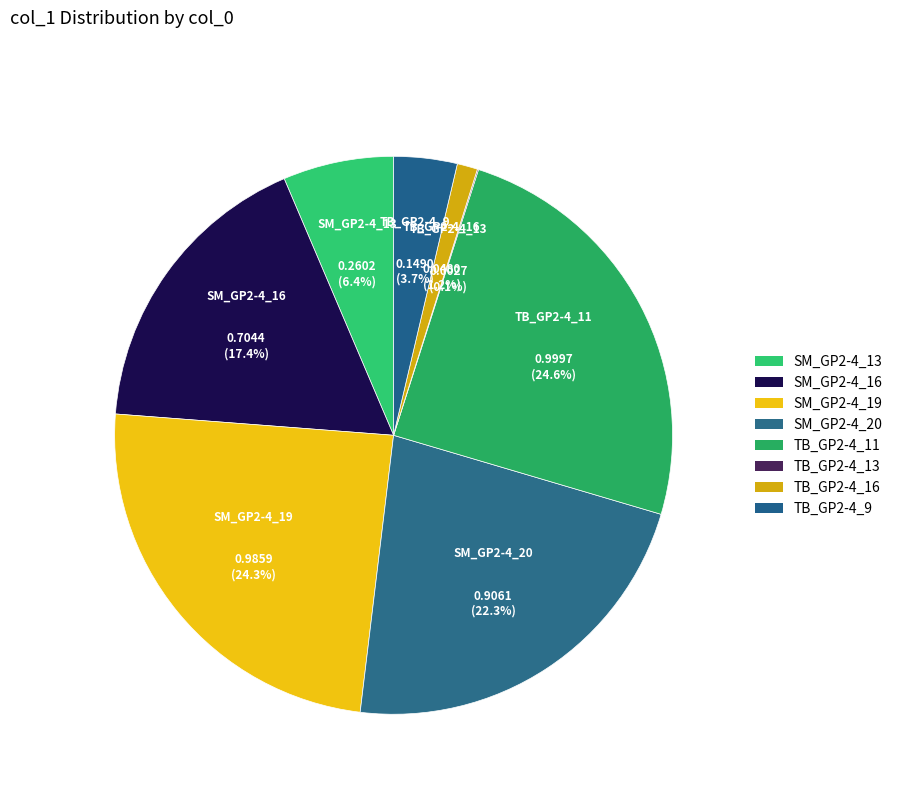

Which slice is the largest?

TB_GP2-4_11